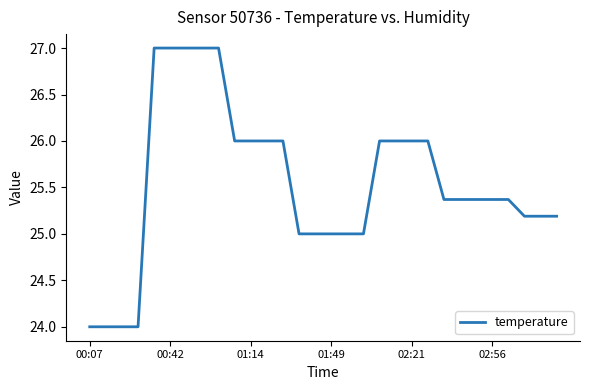

What is the minimum value shown in the chart?

24.0